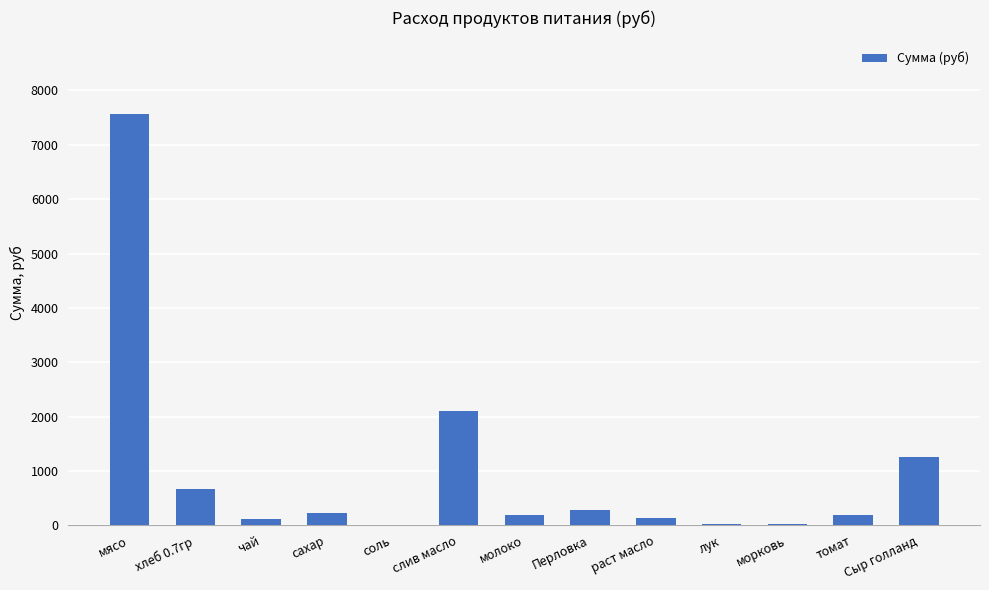

What is the greatest value displayed?

7560.0